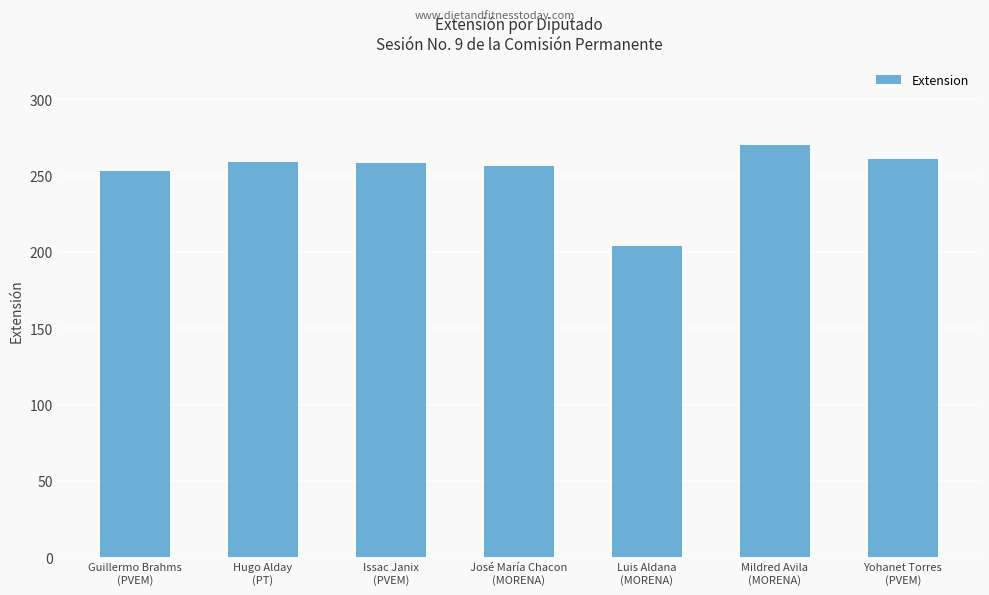

What is the sum of all values?

1761